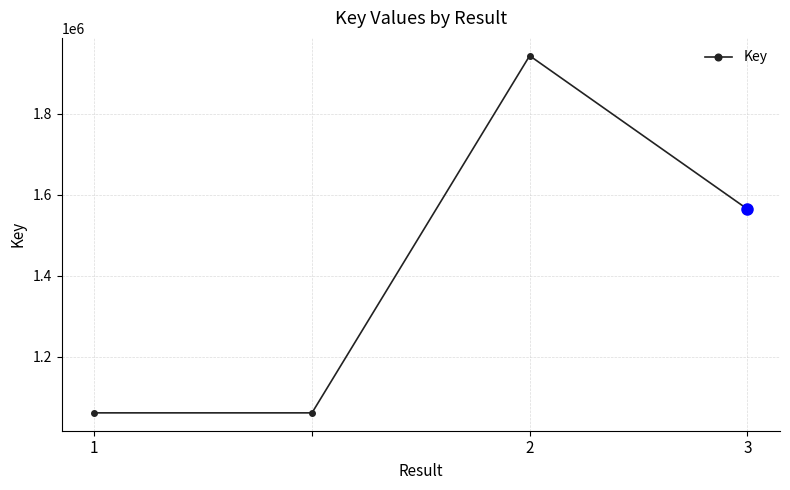

What is the average value?

1407643